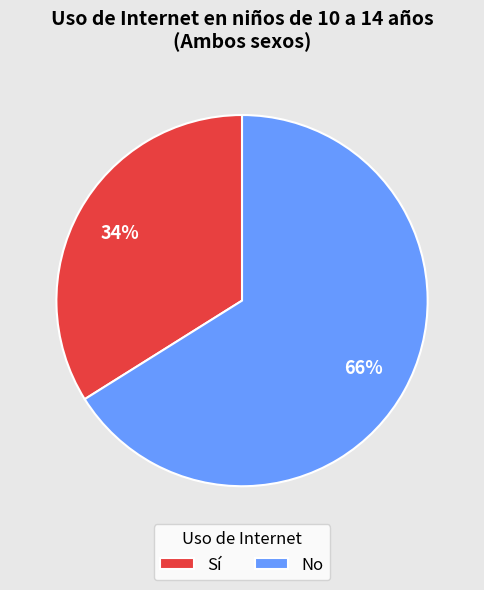

Which slice is the smallest?

Sí